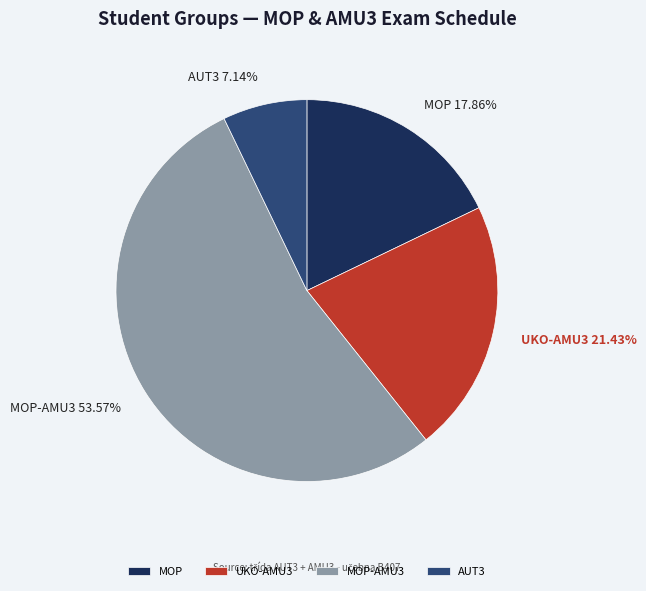

Rank the categories by value from lowest to highest.

AUT3, MOP, UKO-AMU3, MOP-AMU3